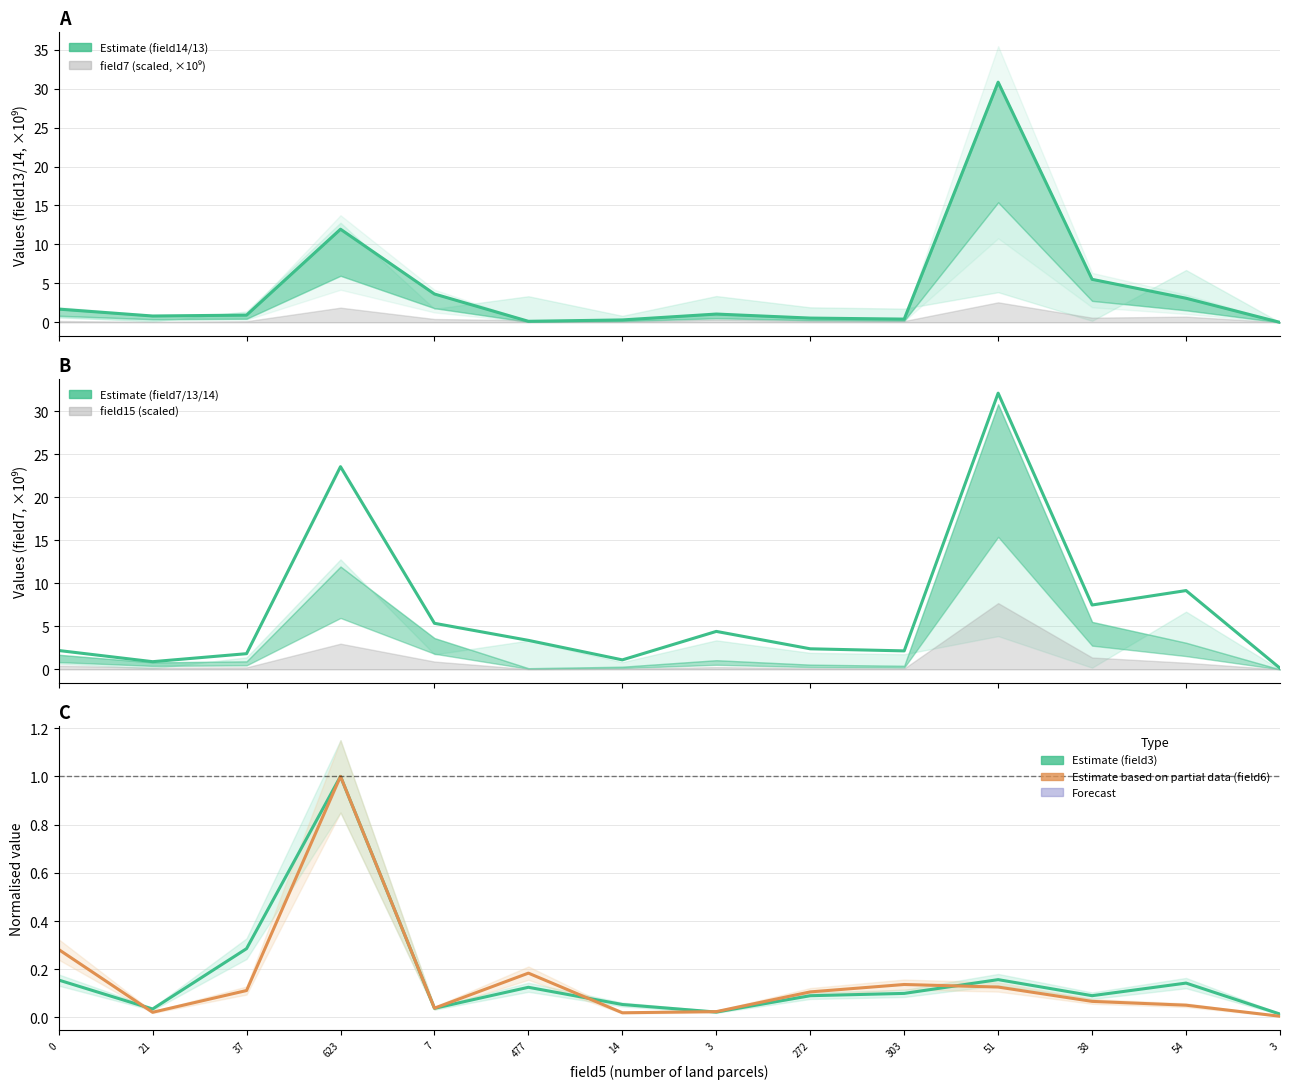

True or false: field3 (area, normalised) and field7 (×10⁹) intersect in this chart.

False